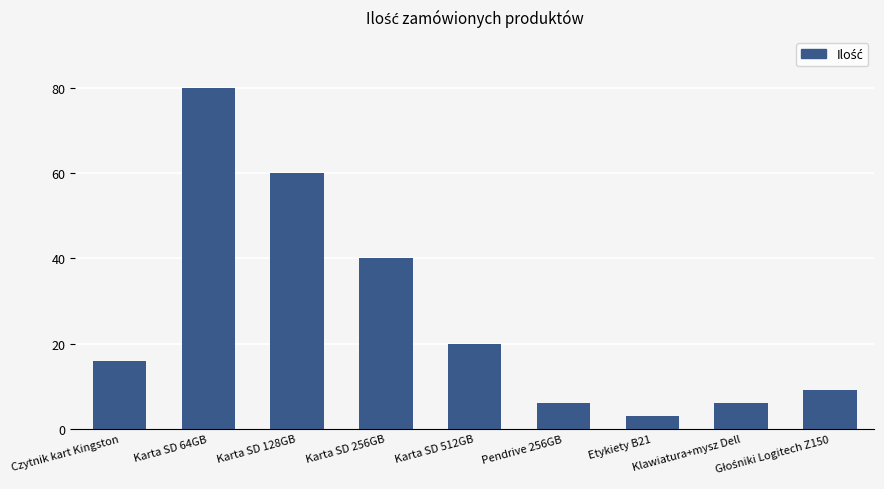

What position from the right is Karta SD 256GB?

6